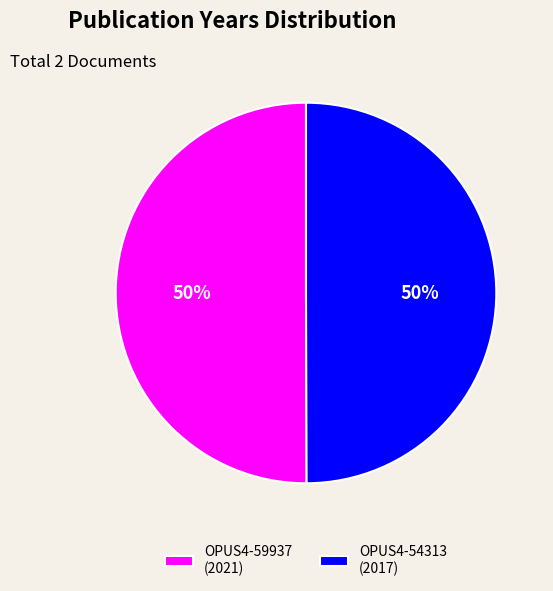

To the nearest percent, what portion does OPUS4-54313 represent?

50%